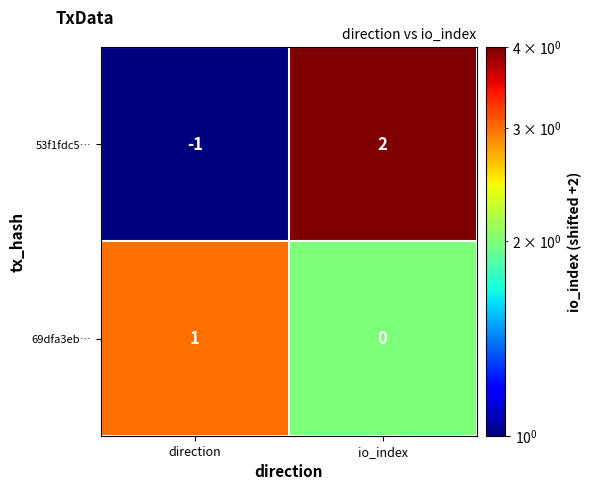

At which label is 69dfa3eb… closest to 0?

io_index